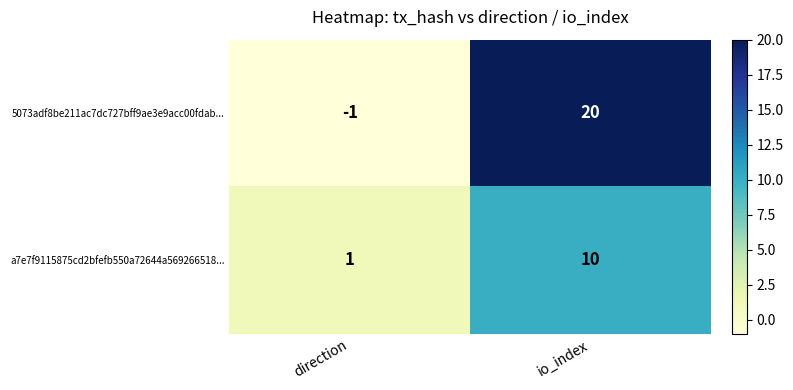

Which category has the highest value across all series?

io_index